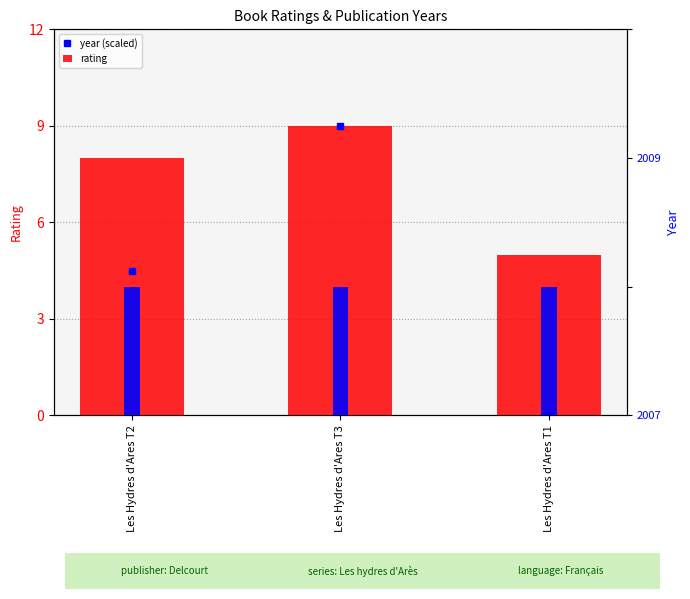

The value of year (scaled) at Les Hydres d'Ares T3 is 9.0. True or false?

True